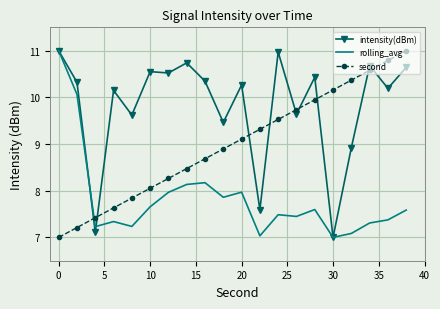

Reading left to right, list all the values displayed in this chart.

intensity(dBm): 11.0	10.3	7.1	10.1	9.6	10.6	10.5	10.7	10.3	9.5	10.3	7.6	11.0	9.6	10.4	7.0	8.9	10.7	10.2	10.6
rolling_avg: 11.0	10.1	7.2	7.3	7.2	7.7	8.0	8.1	8.2	7.9	8.0	7.0	7.5	7.4	7.6	7.0	7.1	7.3	7.4	7.6
second: 7.0	7.2	7.4	7.6	7.8	8.1	8.3	8.5	8.7	8.9	9.1	9.3	9.5	9.7	9.9	10.2	10.4	10.6	10.8	11.0